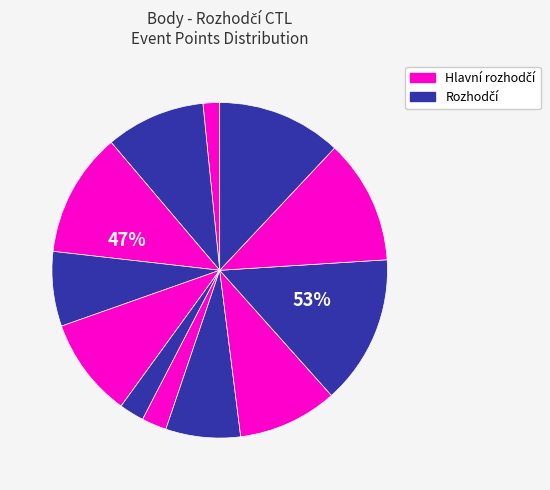

How many segments does this pie chart have?

12